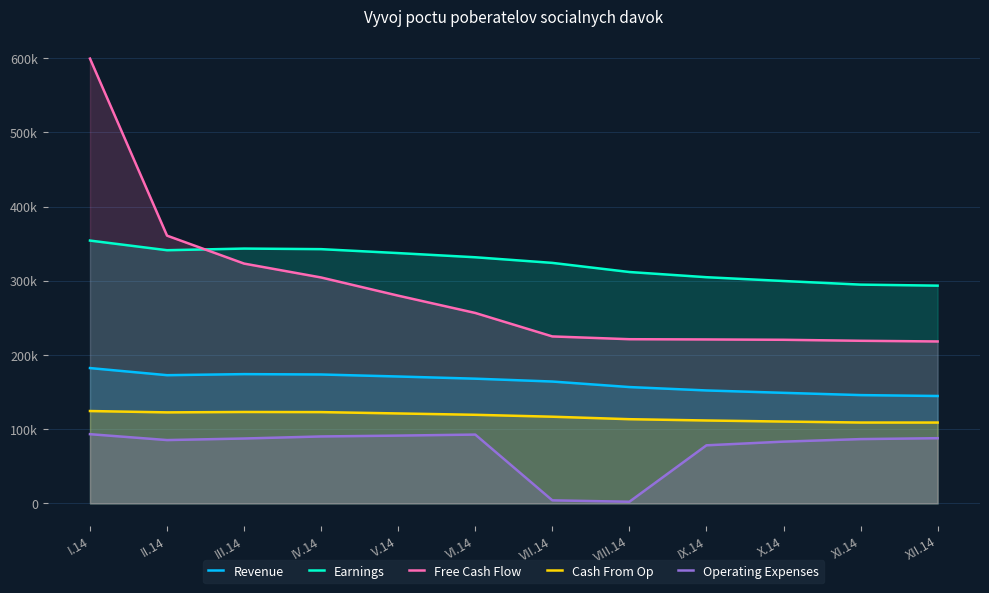

At III.14, list the series in order from smallest to largest.

Operating Expenses, Cash From Op, Revenue, Free Cash Flow, Earnings